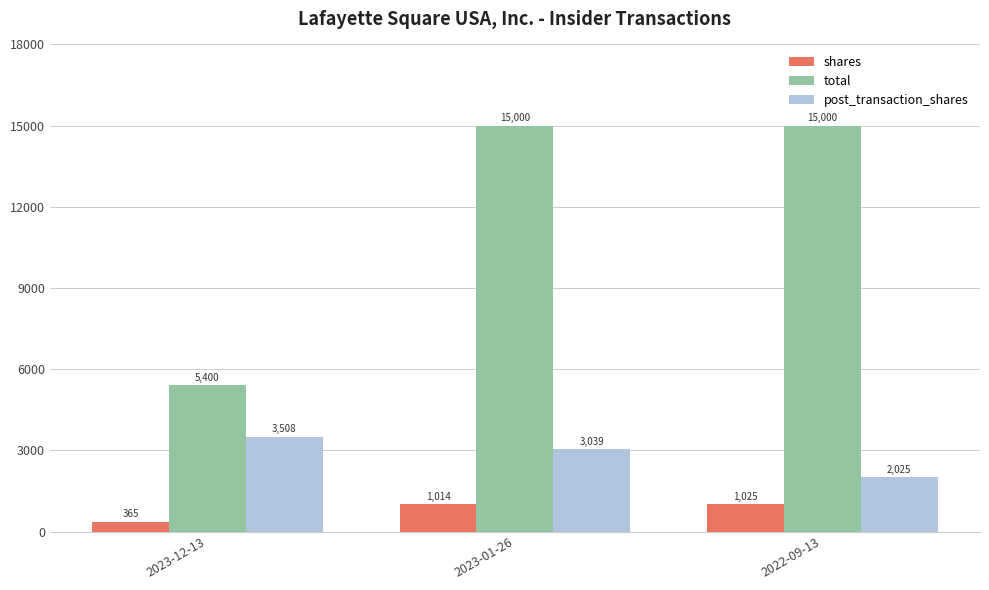

How many categories are shown in the chart?

3